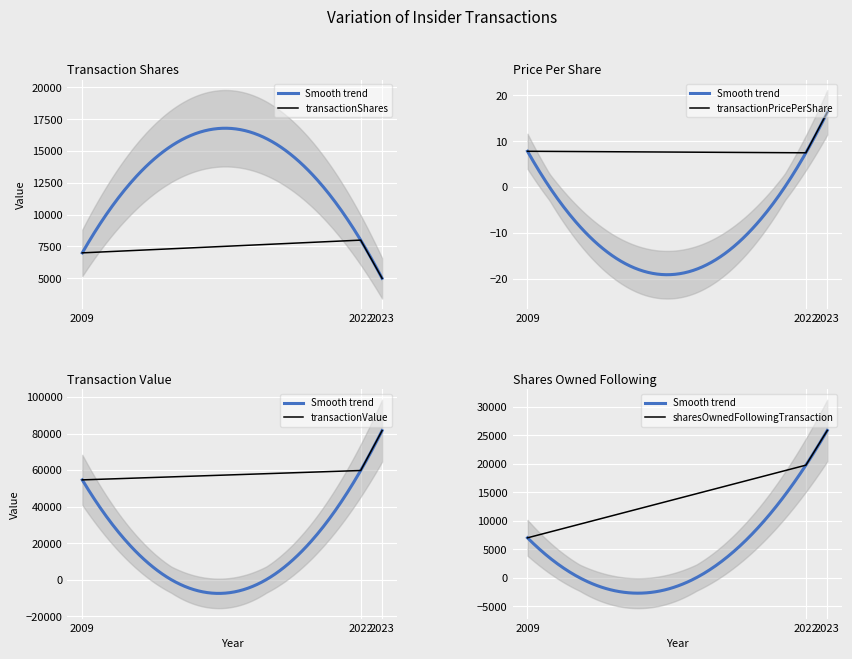

The sharesOwnedFollowingTransaction series shows 12506 at 2022. True or false?

False